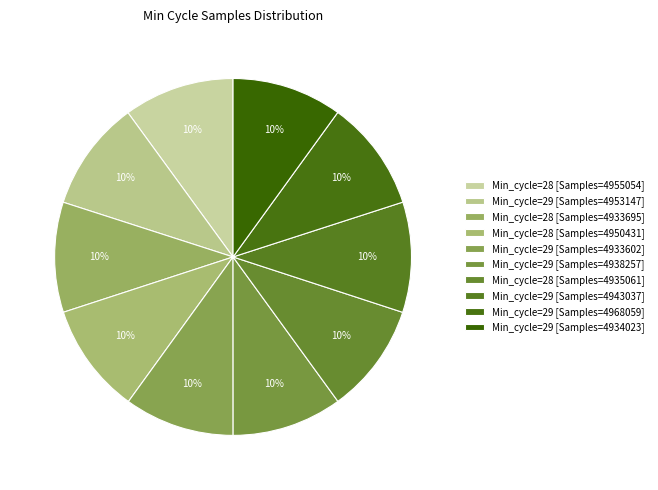

How many slices are in this pie chart?

10